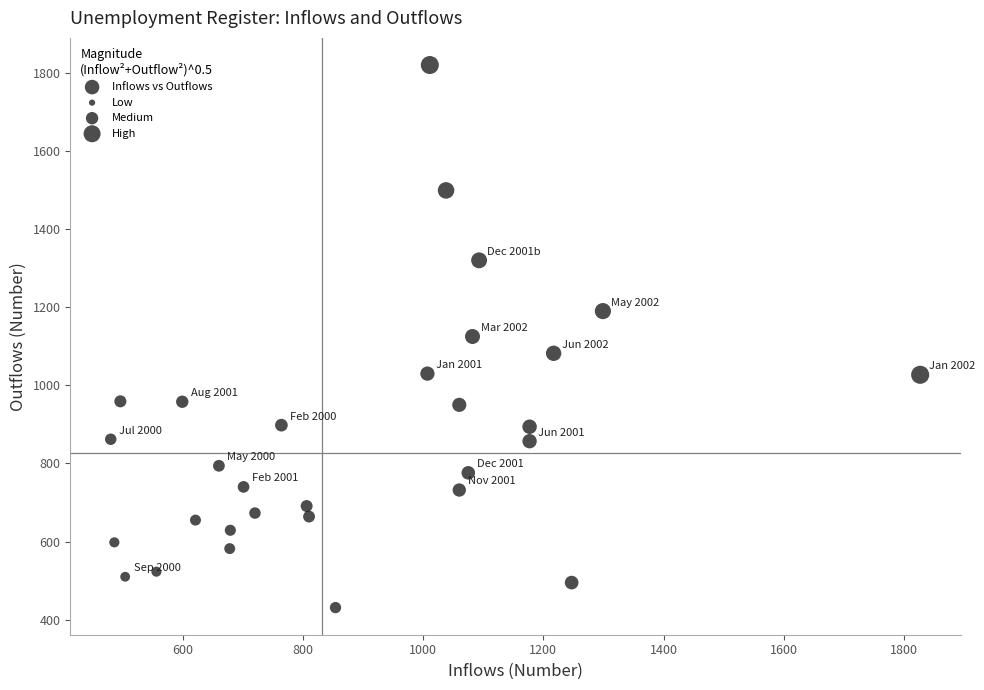

What is the range of Y values (max minus min)?

1389